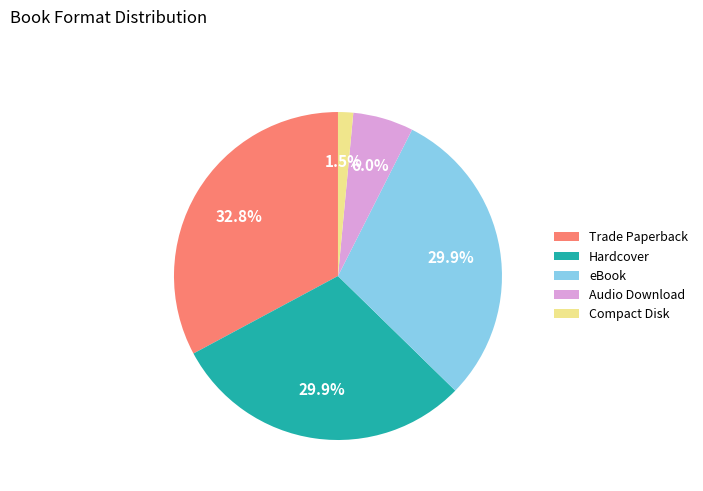

To the nearest percent, what is the average slice percentage?

20%